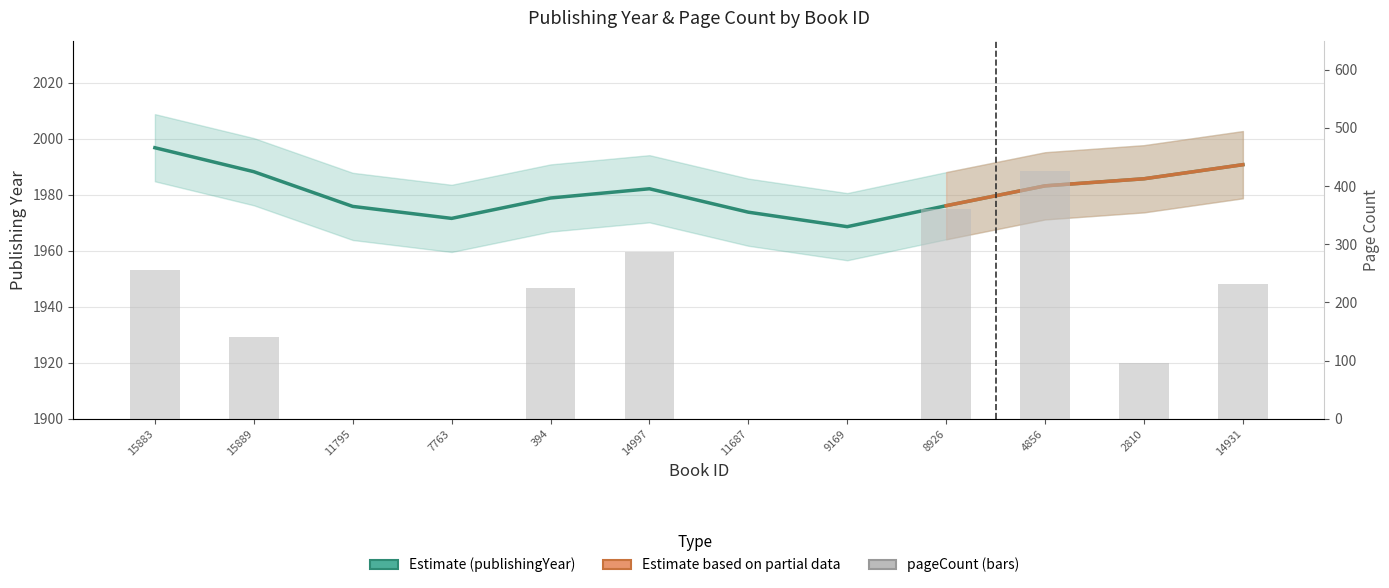

Reading left to right, extract all data points from this chart.

publishingYear: 1996.8	1988.2	1975.8	1971.5	1978.8	1982.1	1973.7	1968.6	1976.0	1983.1	1985.7	1990.7
pageCount: 256.0	140.0	0.0	0.0	224.0	286.0	0.0	0.0	360.0	426.0	95.0	232.0